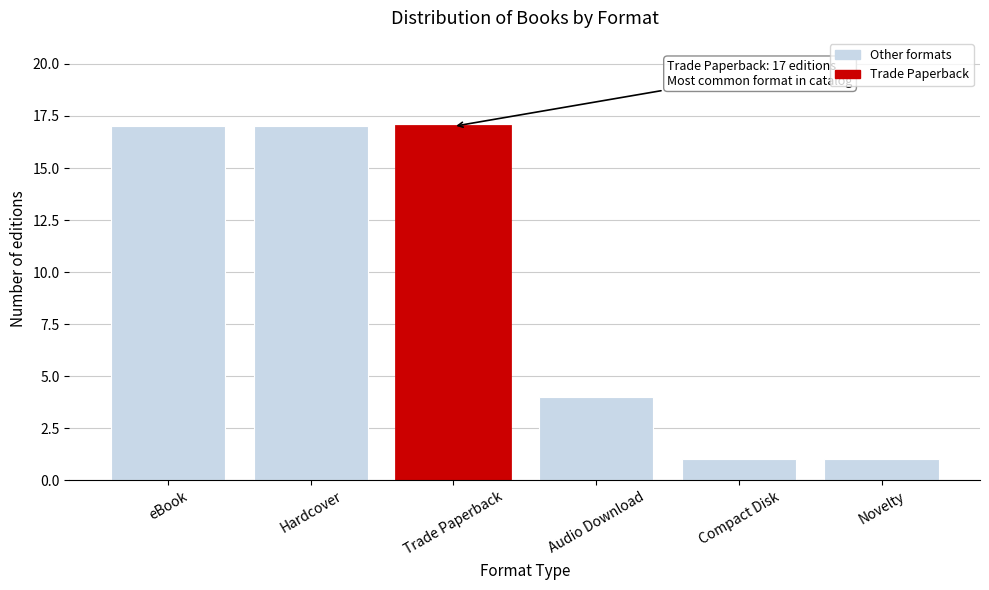

Reading left to right, extract all data points from this chart.

17	17	17	4	1	1